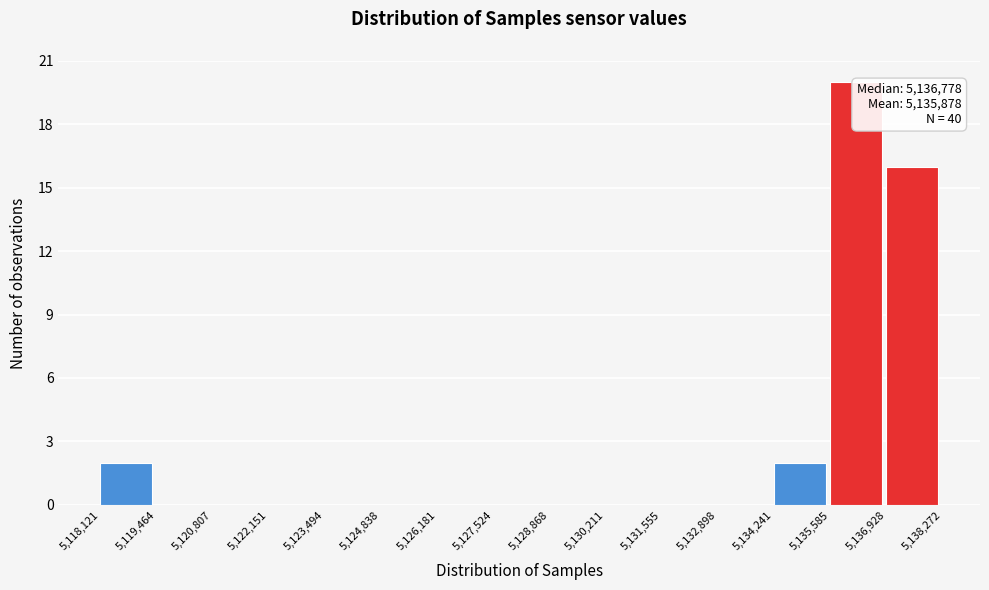

Which range on the x-axis has the tallest bar?

5,135,585 to 5,136,928